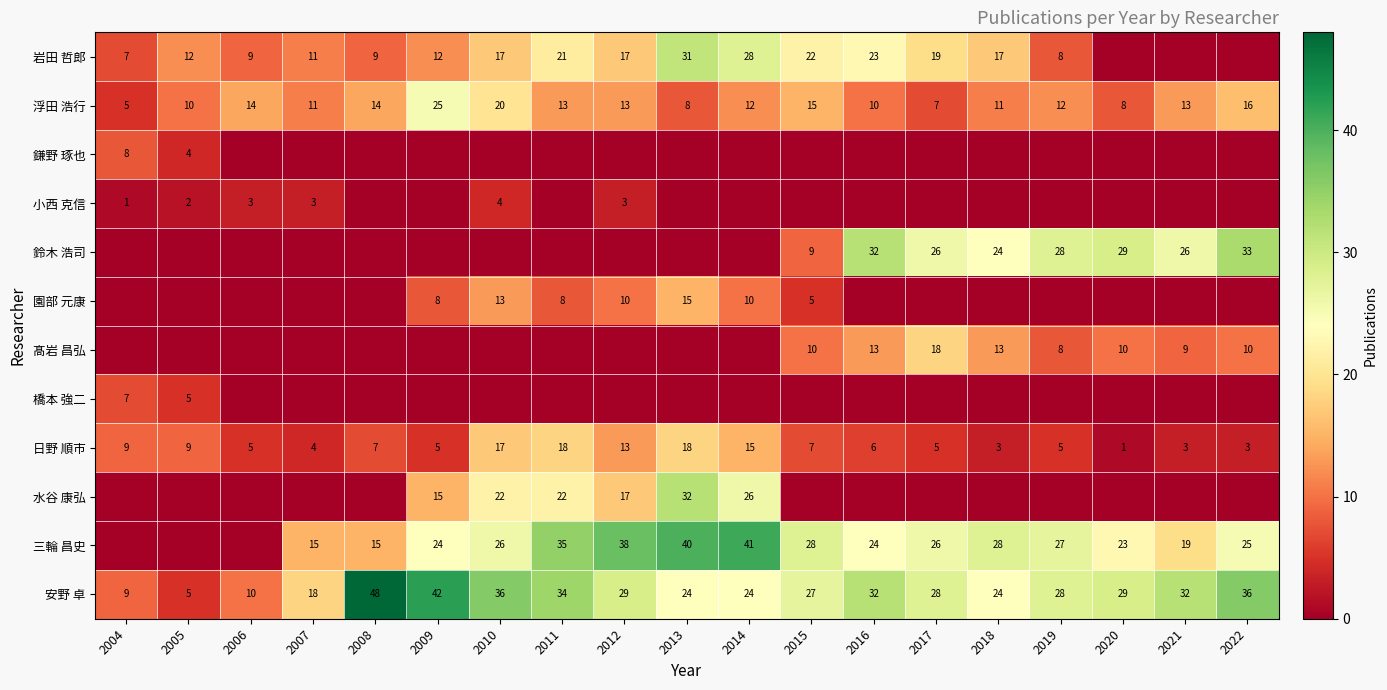

What is the greatest value displayed?

48